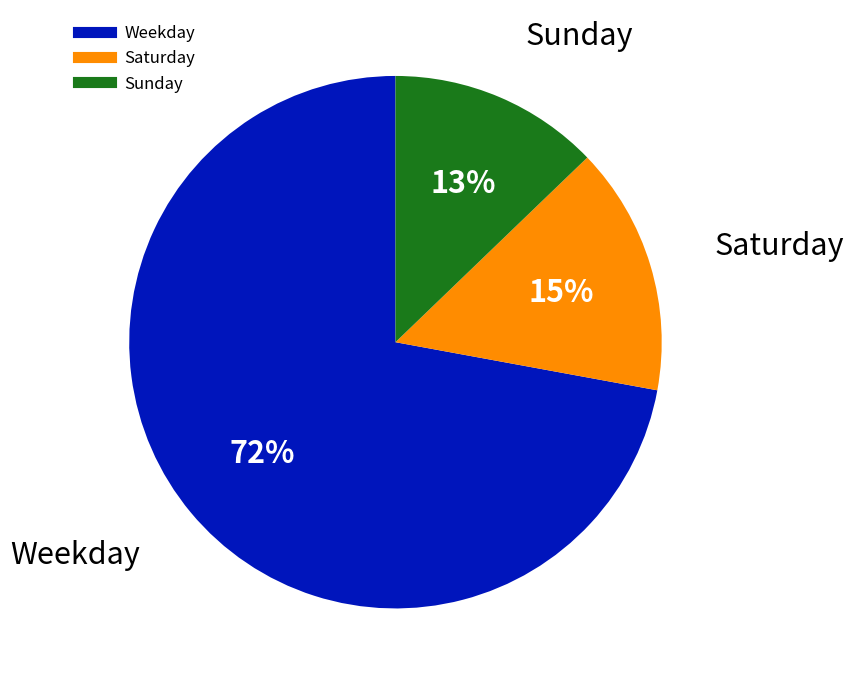

To the nearest percent, what is the difference between the largest and smallest slice percentages?

59%